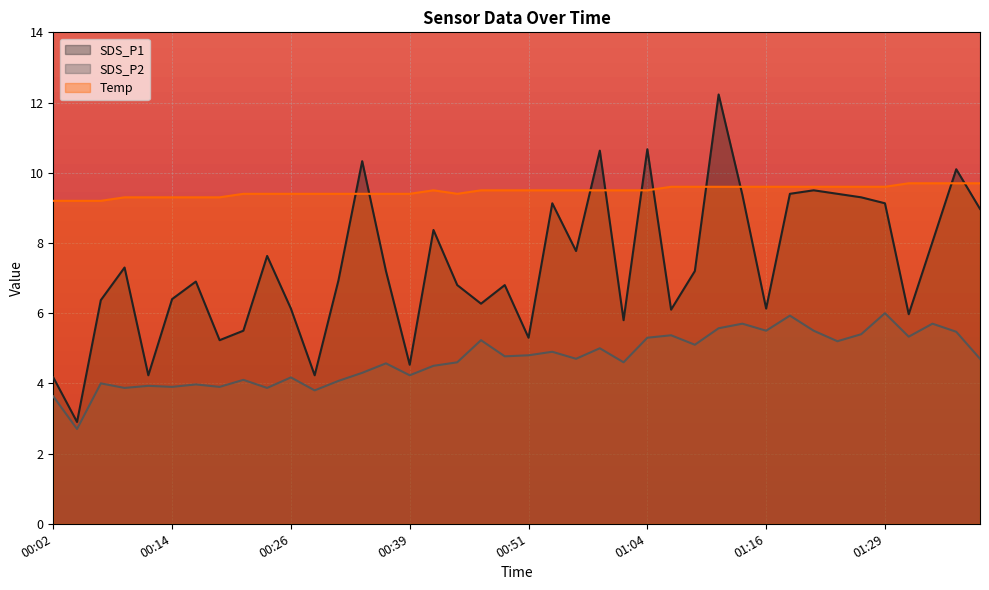

What is the spread (max minus min) of values at 00:39?

5.2